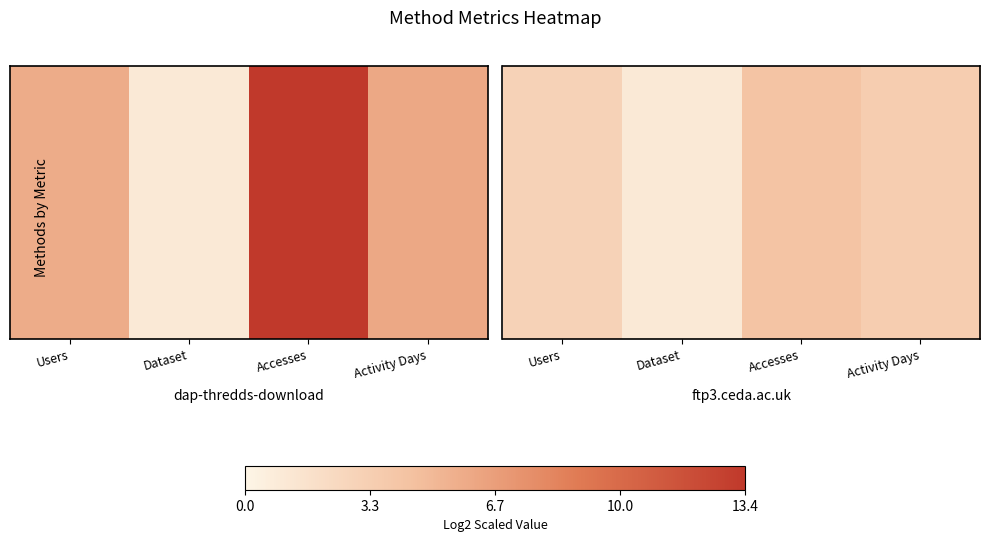

Where does the data first go above 3?

Accesses